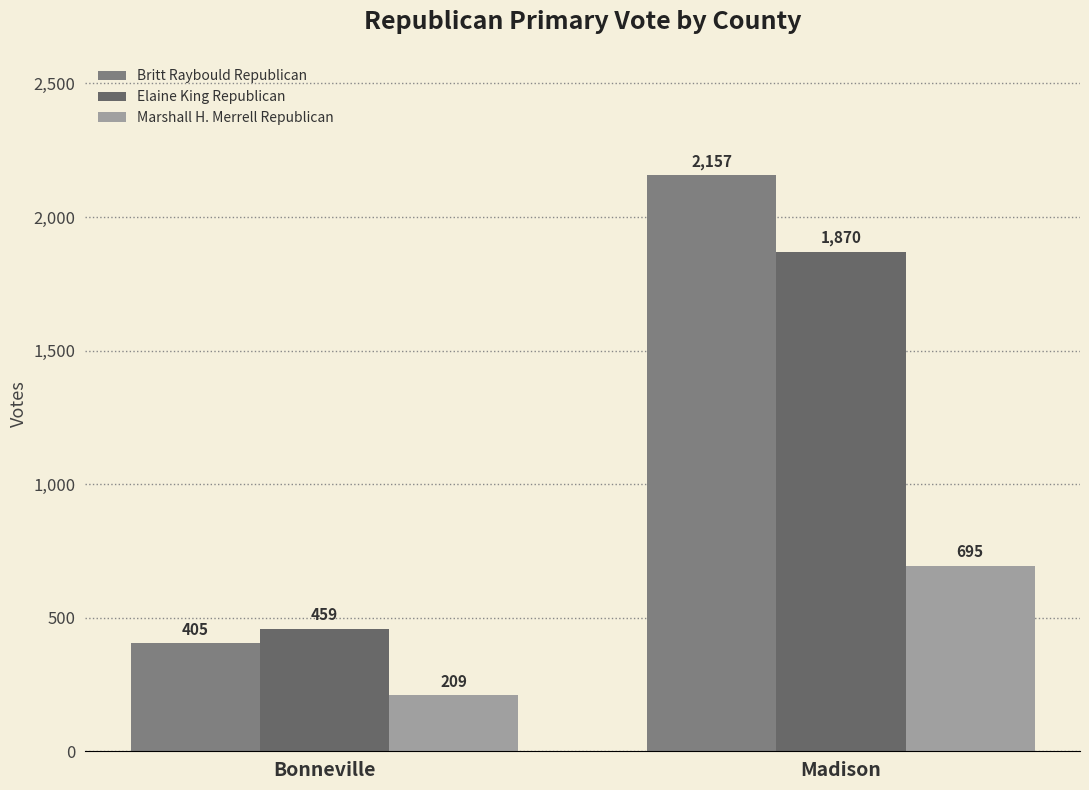

At Bonneville, list the series in order from smallest to largest.

Marshall H. Merrell Republican, Britt Raybould Republican, Elaine King Republican